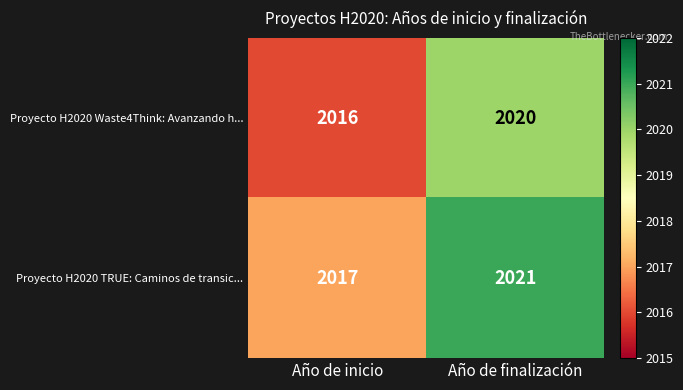

Which series has the largest total across all categories?

Proyecto H2020 TRUE: Caminos de transic...